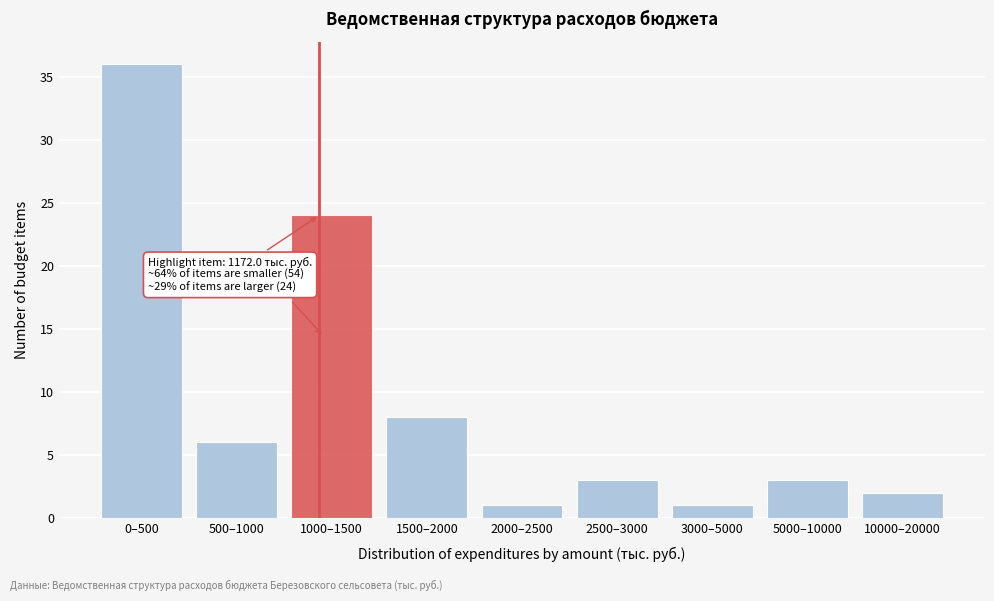

Reading right to left, extract all data points from this chart.

10000–20000=2	5000–10000=3	3000–5000=1	2500–3000=3	2000–2500=1	1500–2000=8	1000–1500=24	500–1000=6	0–500=36